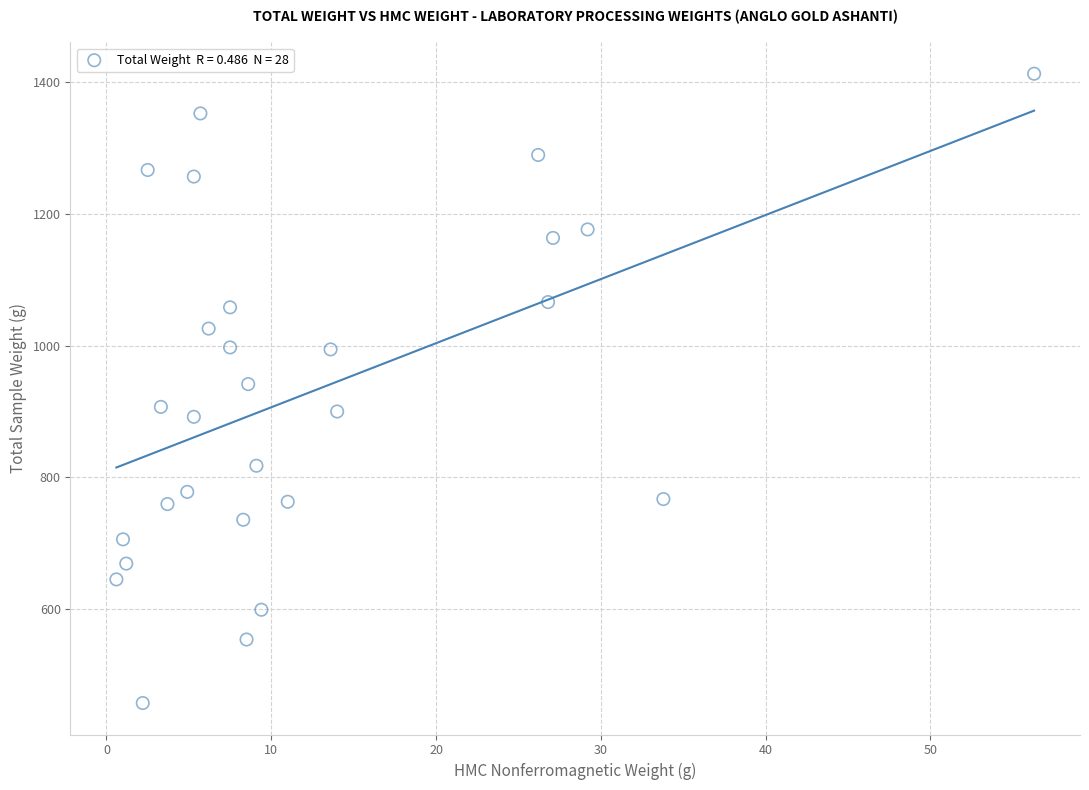

What is the range of X values (max minus min)?

55.7